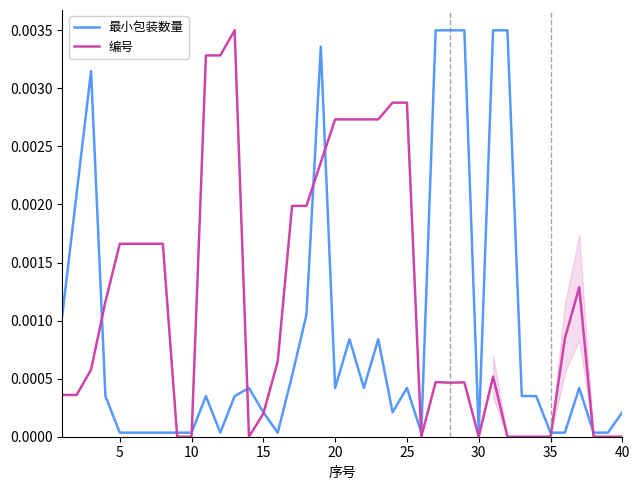

What are all the series names shown in the legend?

最小包装数量, 编号